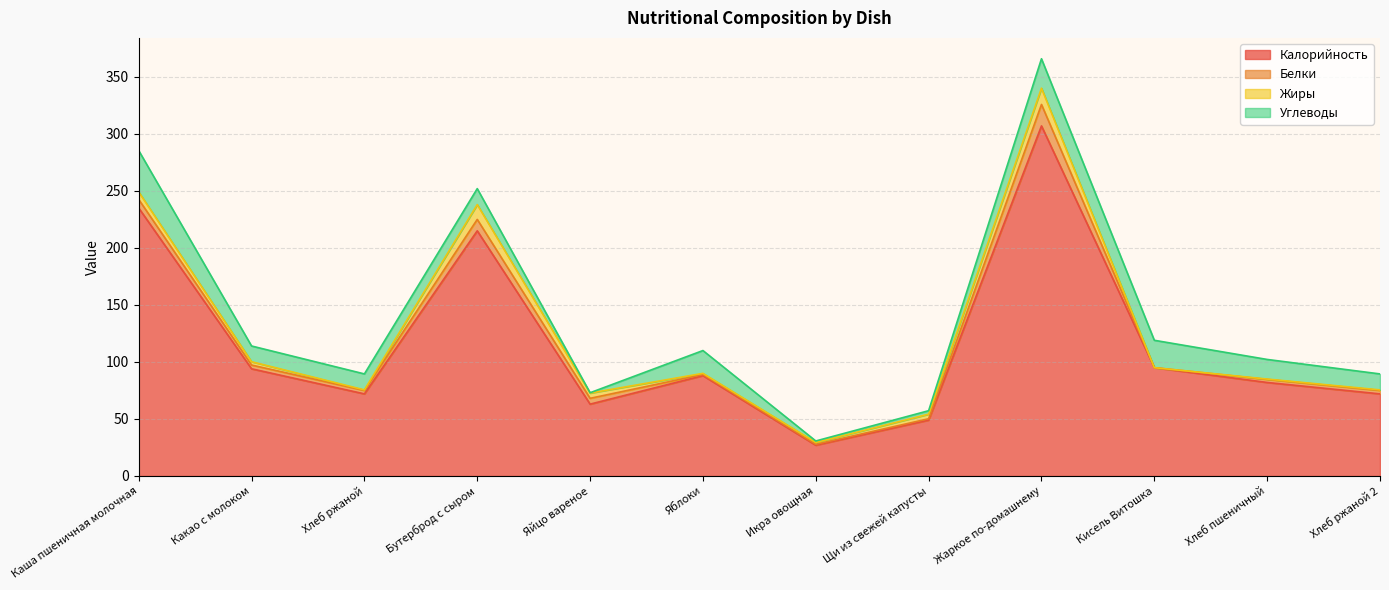

Reading left to right, transcribe all the data shown in this chart.

Калорийность: Каша пшеничная молочная=235.0	Какао с молоком=94.0	Хлеб ржаной=72.0	Бутерброд с сыром=215.0	Яйцо вареное=63.0	Яблоки=88.0	Икра овощная=27.0	Щи из свежей капусты=49.0	Жаркое по-домашнему=307.0	Кисель Витошка=95.0	Хлеб пшеничный=82.0	Хлеб ржаной 2=72.0
Белки: Каша пшеничная молочная=7.5	Какао с молоком=3.3	Хлеб ржаной=3.0	Бутерброд с сыром=10.0	Яйцо вареное=5.1	Яблоки=1.0	Икра овощная=0.8	Щи из свежей капусты=1.2	Жаркое по-домашнему=18.8	Кисель Витошка=0.0	Хлеб пшеничный=2.7	Хлеб ржаной 2=3.0
Жиры: Каша пшеничная молочная=6.6	Какао с молоком=2.9	Хлеб ржаной=0.5	Бутерброд с сыром=13.0	Яйцо вареное=4.6	Яблоки=1.0	Икра овощная=1.6	Щи из свежей капусты=4.0	Жаркое по-домашнему=14.3	Кисель Витошка=0.0	Хлеб пшеничный=0.3	Хлеб ржаной 2=0.5
Углеводы: Каша пшеничная молочная=36.3	Какао с молоком=13.8	Хлеб ржаной=14.0	Бутерброд с сыром=14.0	Яйцо вареное=0.3	Яблоки=20.0	Икра овощная=1.3	Щи из свежей капусты=3.0	Жаркое по-домашнему=25.8	Кисель Витошка=24.0	Хлеб пшеничный=17.2	Хлеб ржаной 2=14.0